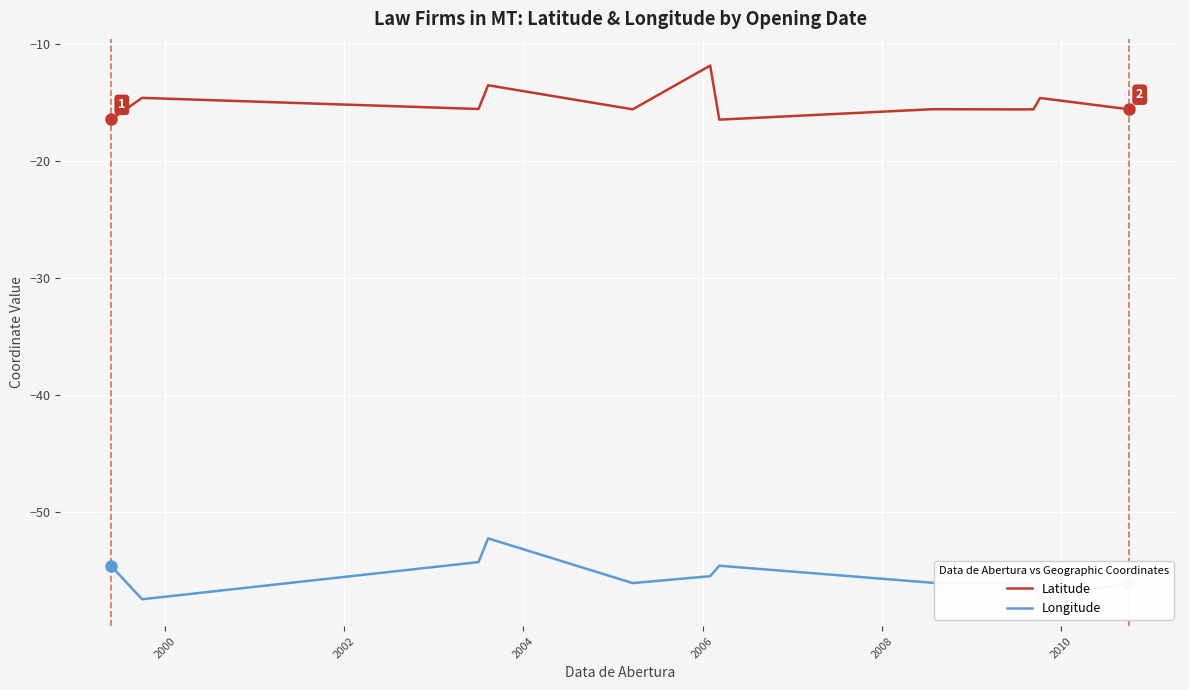

What is the lowest value of the Latitude series?

-16.5